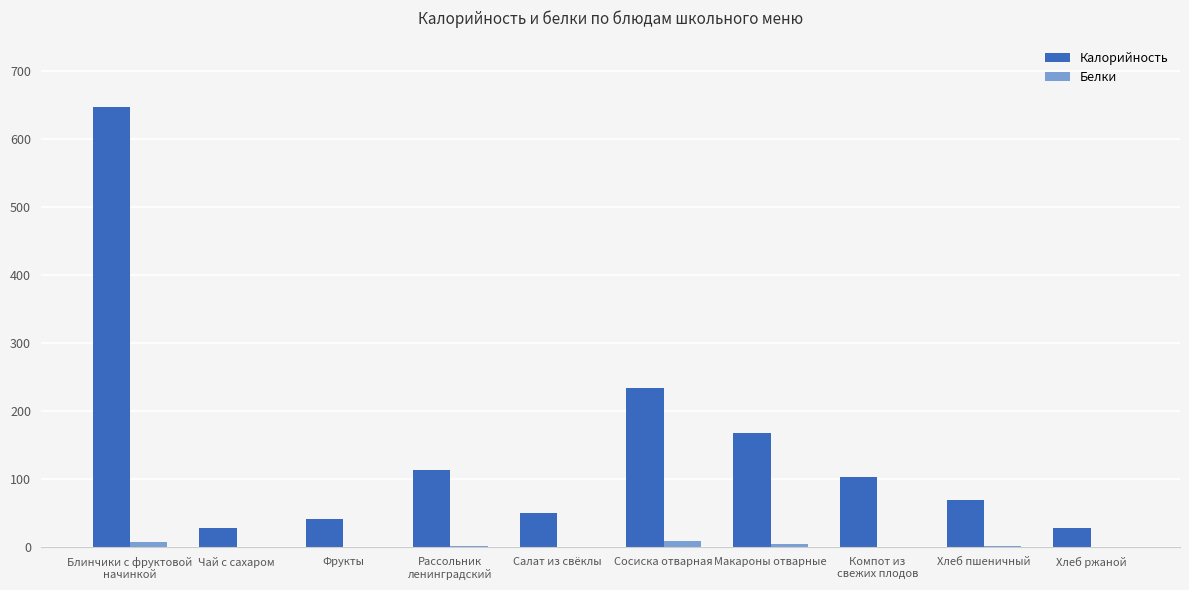

What is the approximate value of Белки at Компот из
свежих плодов?

0.1